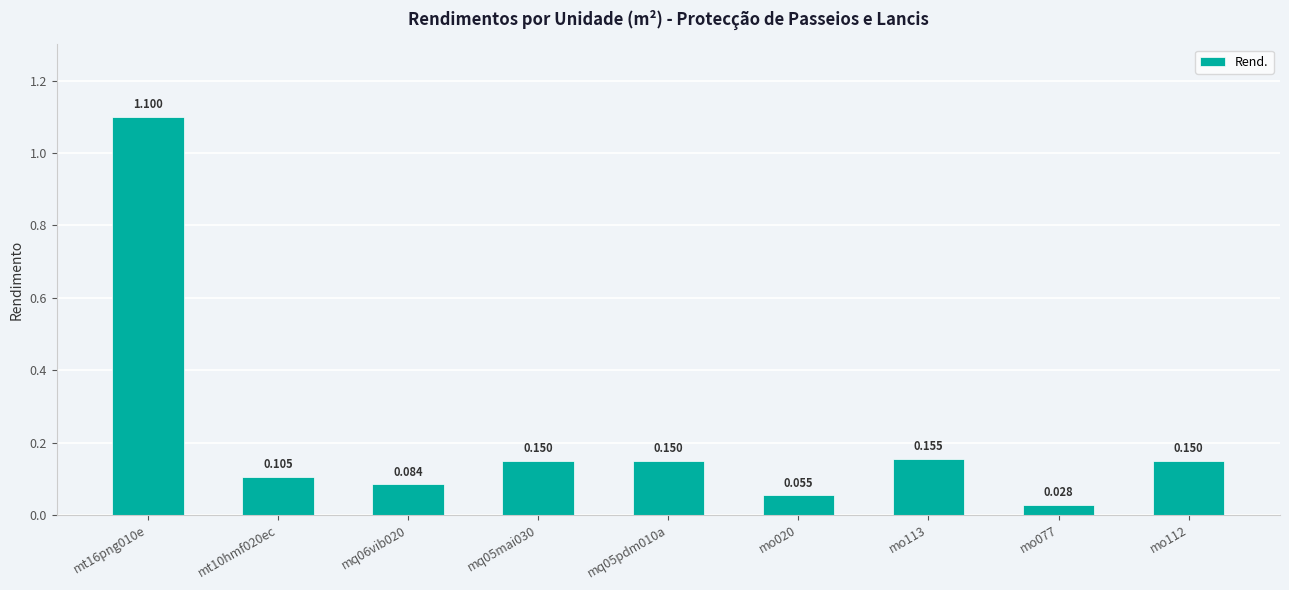

Rank the categories by value from lowest to highest.

mo077, mo020, mq06vib020, mt10hmf020ec, mq05mai030, mq05pdm010a, mo112, mo113, mt16png010e